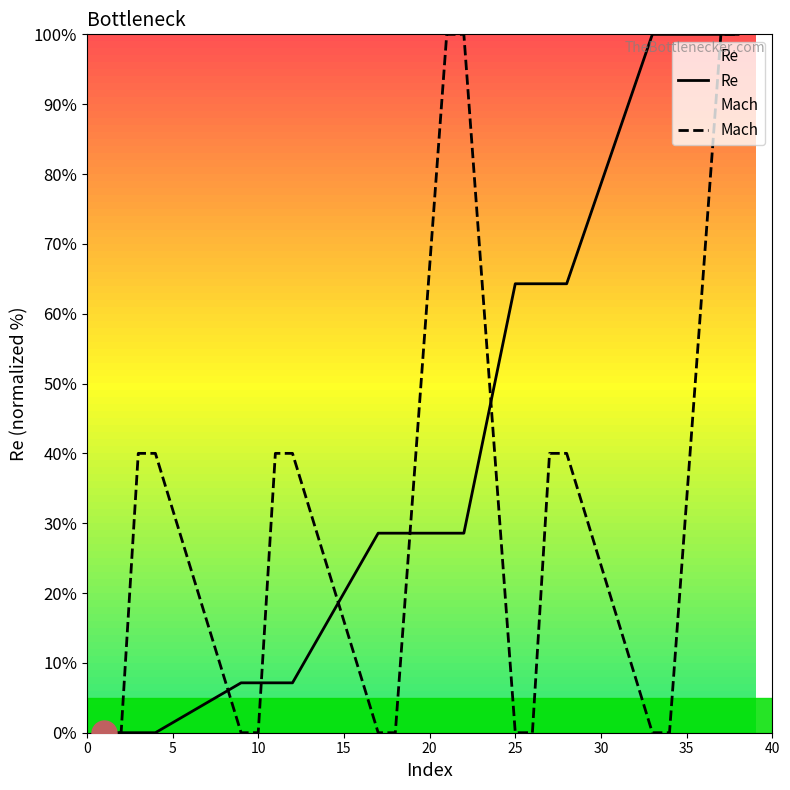

Which series has the widest spread of values?

Re